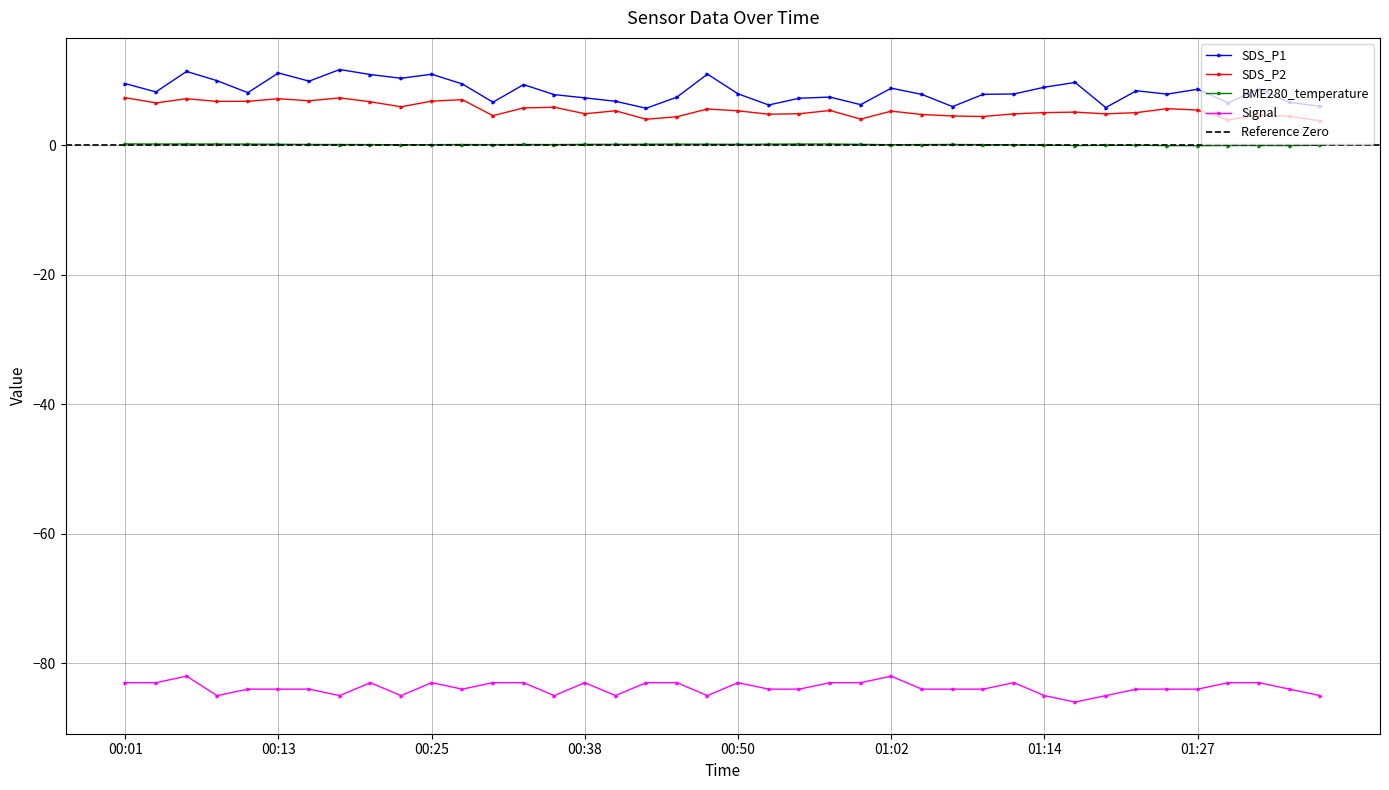

In SDS_P1, how many points are higher than both neighbors (excluding endpoints)?

12